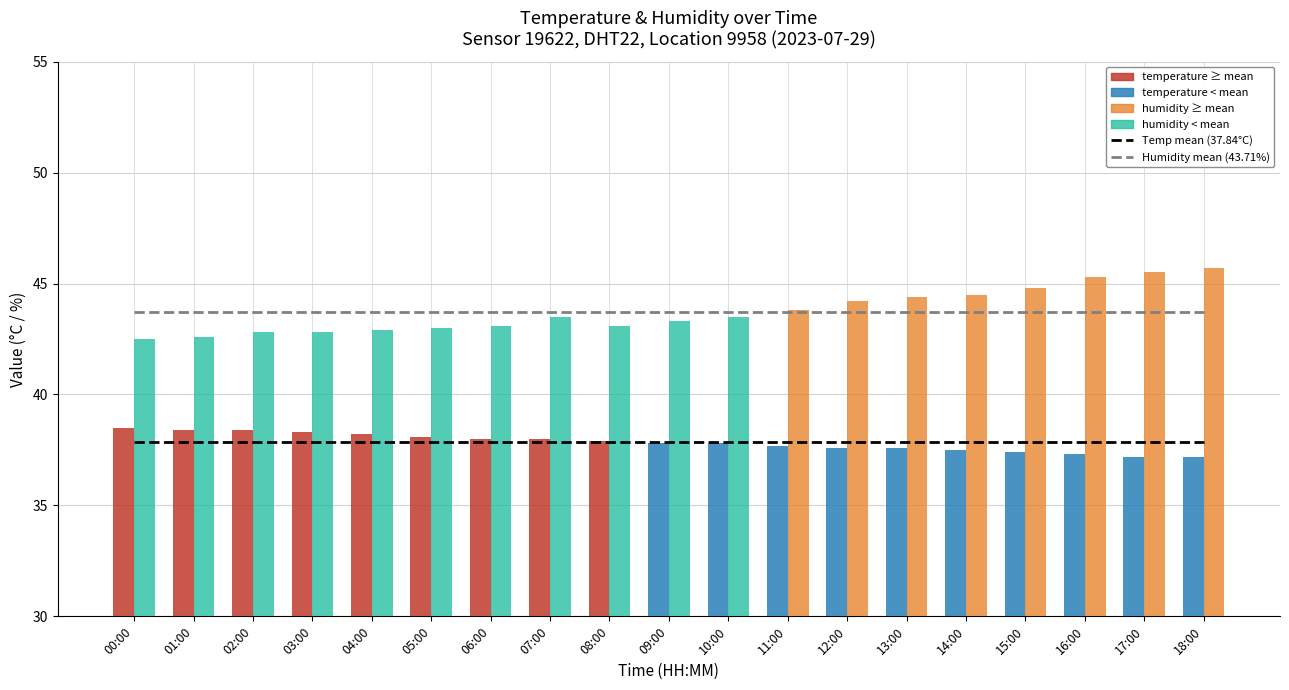

How many data points in humidity are less than 43?

5